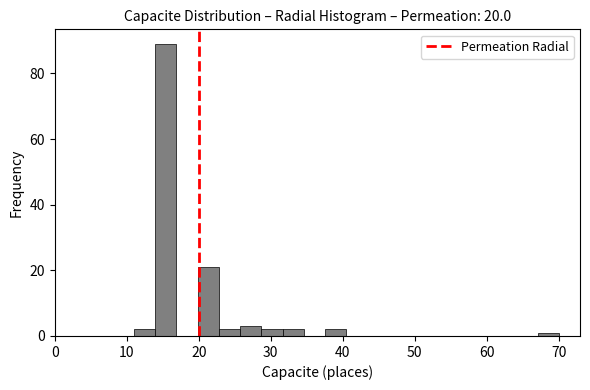

Around what value on the x-axis is the tallest bar? Give the approximate position of its centre, as read against the axis.

15